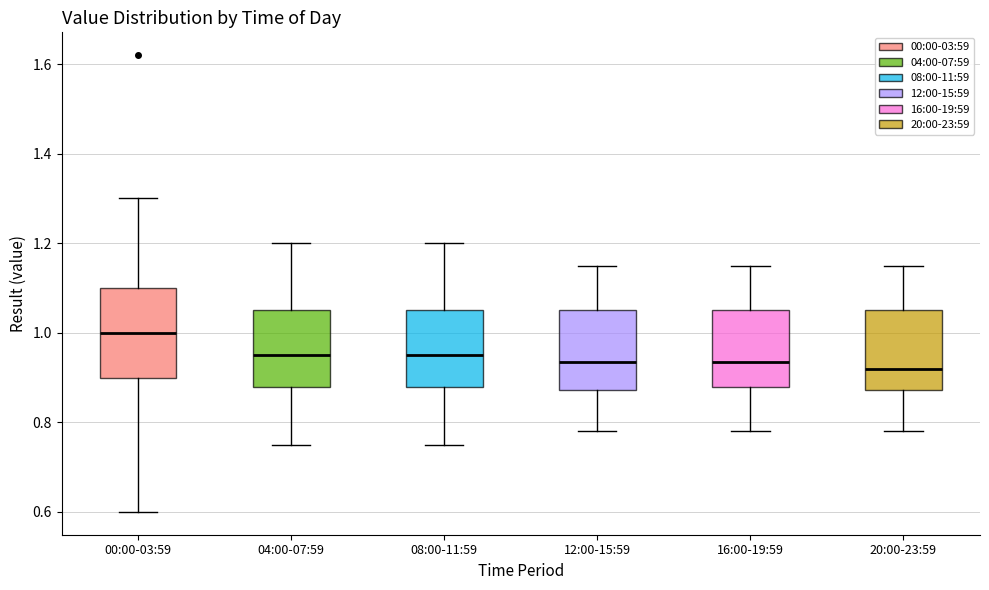

Comparing the boxes themselves (not the whiskers), which one is the tallest?

00:00-03:59